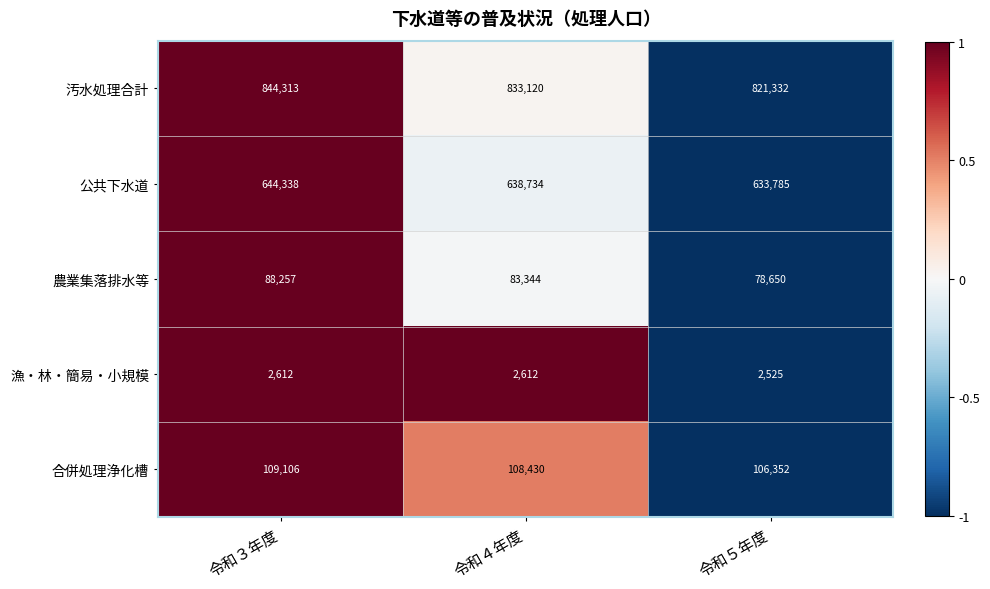

How many values in the 汚水処理合計 series are below 833120?

1